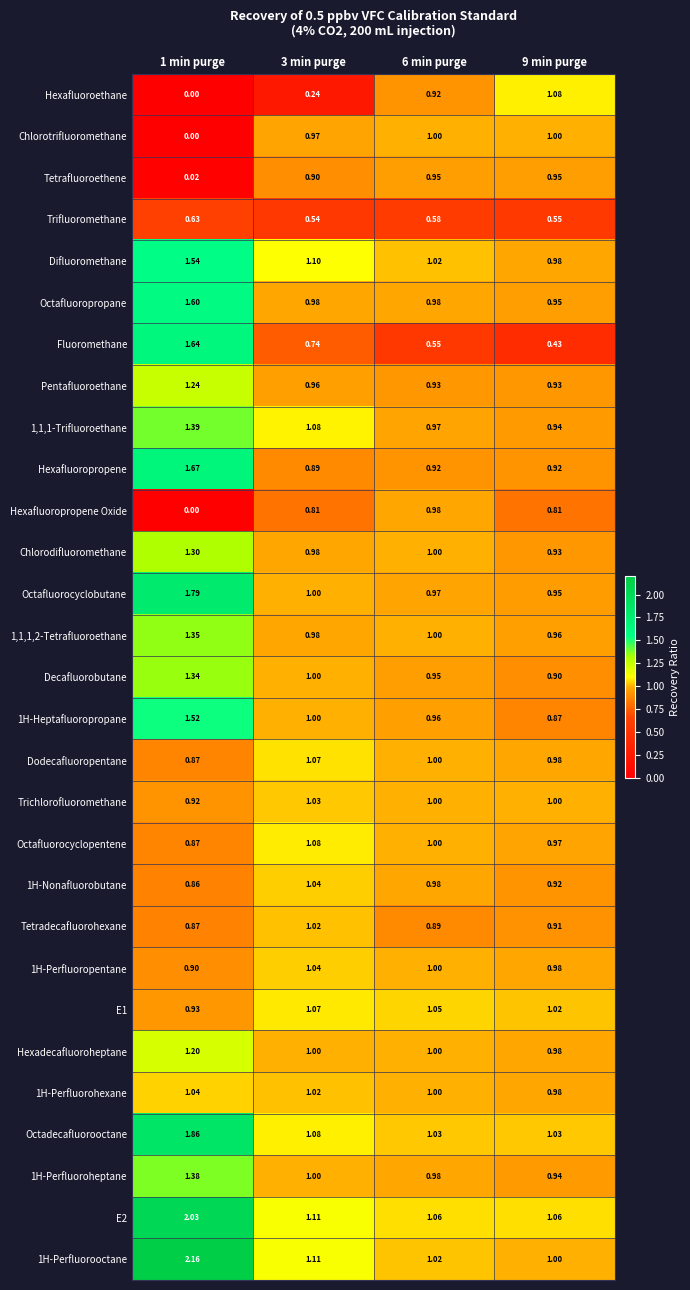

Is the value of 1H-Nonafluorobutane at 9 min purge greater than the value of Hexafluoropropene Oxide at 3 min purge?

Yes